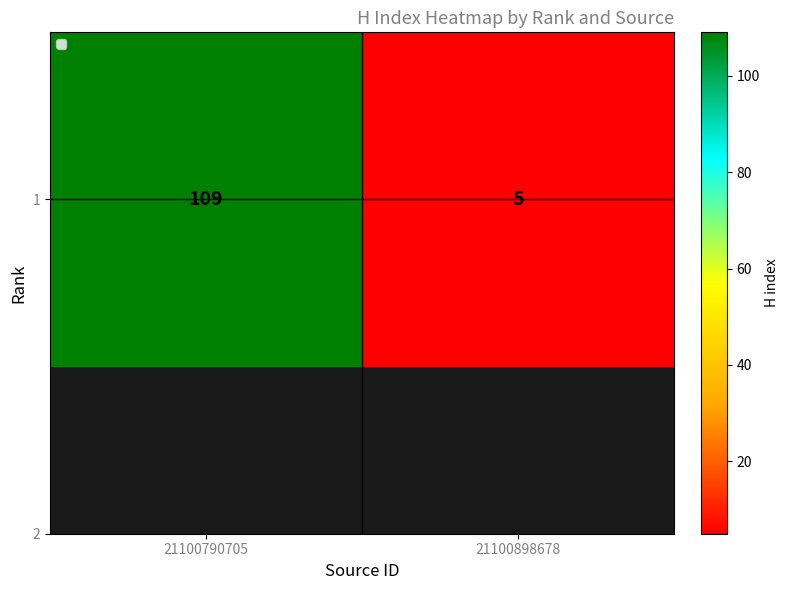

Rank the categories by value from lowest to highest.

21100898678, 21100790705